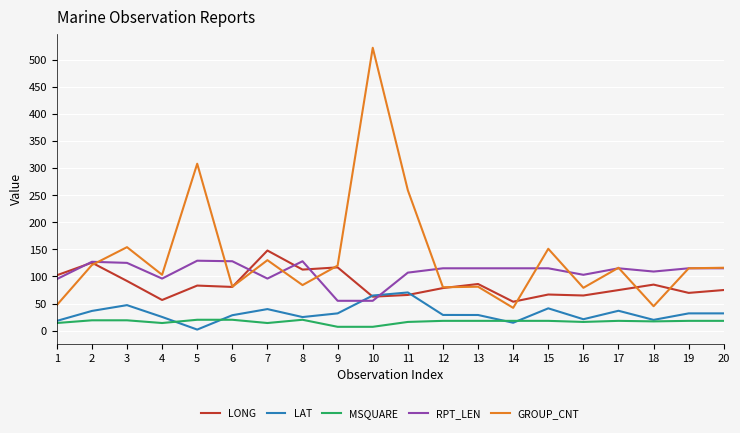

What is the lowest value of the RPT_LEN series?

55.0